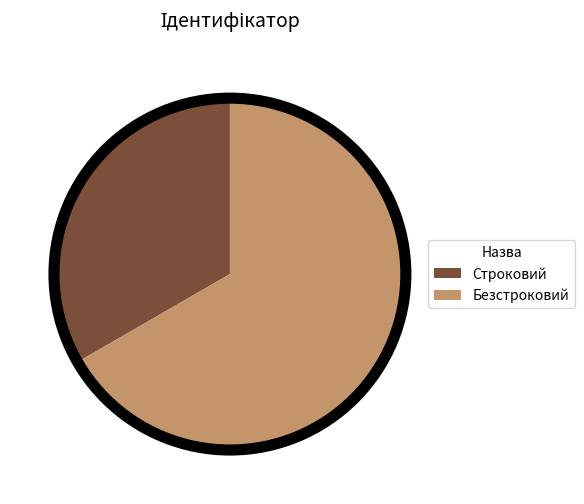

Rank the categories by value from highest to lowest.

Безстроковий, Строковий